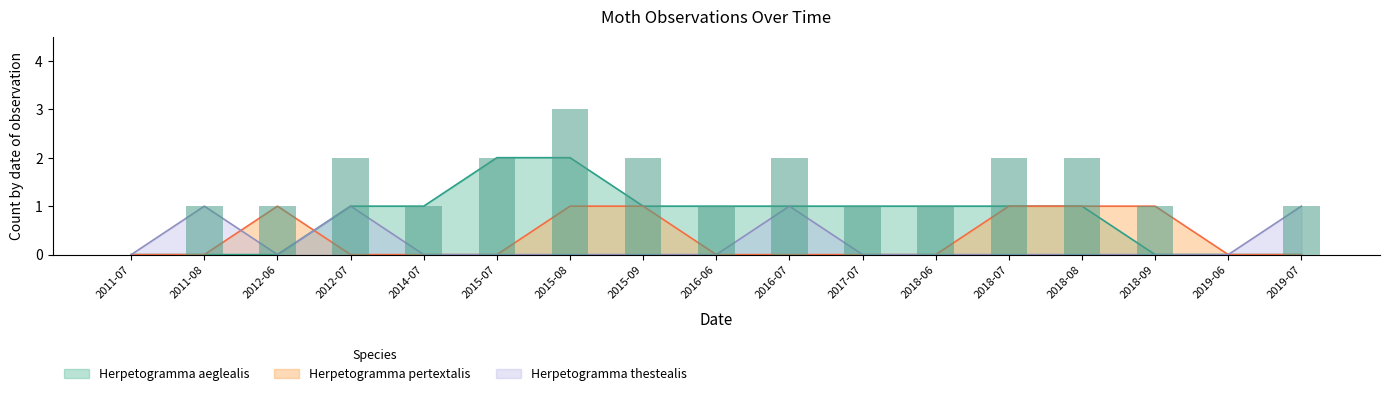

Is it true that Herpetogramma aeglealis equals 2 at 2018-07?

False